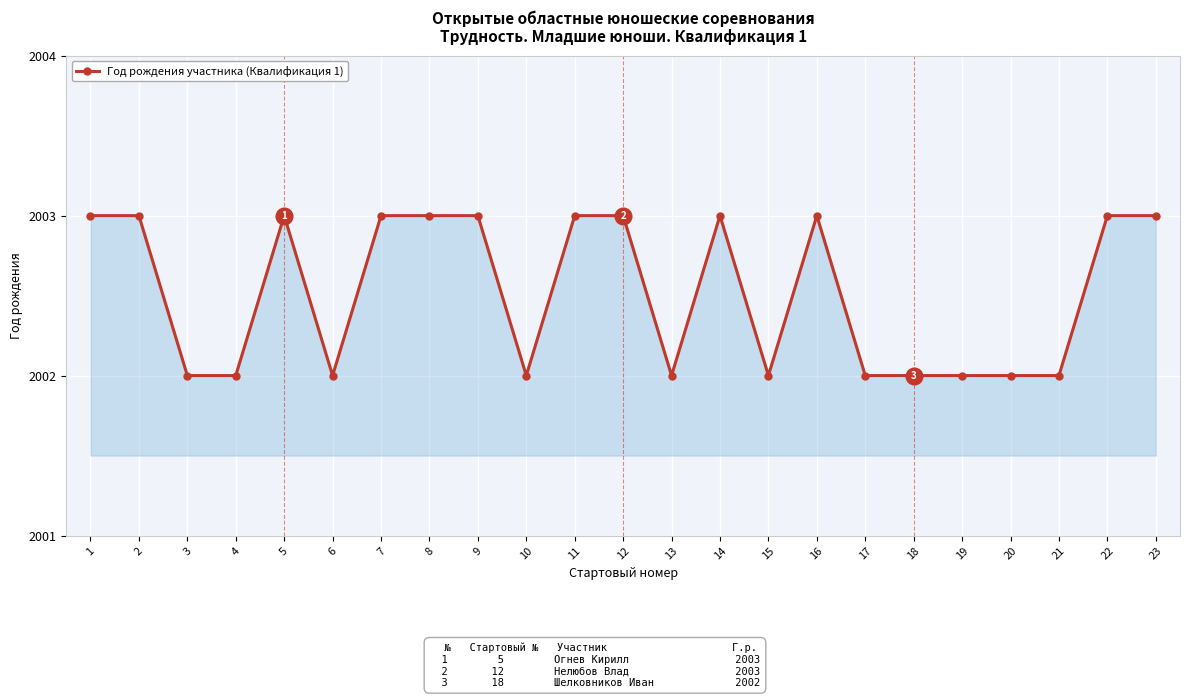

What is the approximate value at 8?

2003